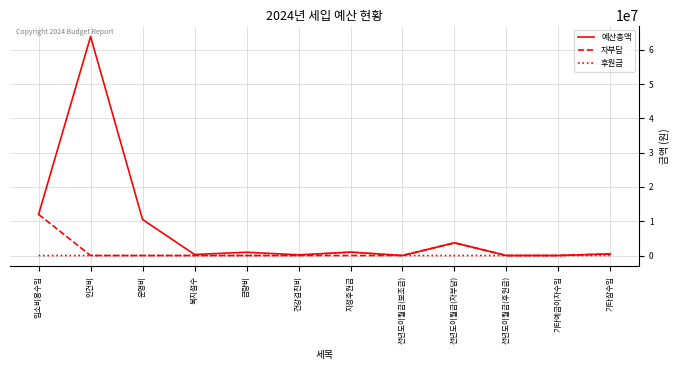

In 후원금, how many points are higher than both neighbors (excluding endpoints)?

1